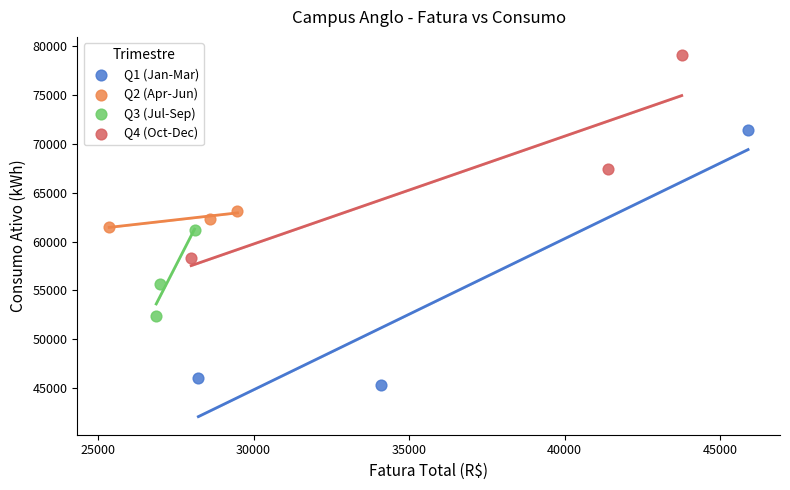

Which series reaches the maximum Y coordinate?

Q4 (Oct-Dec)